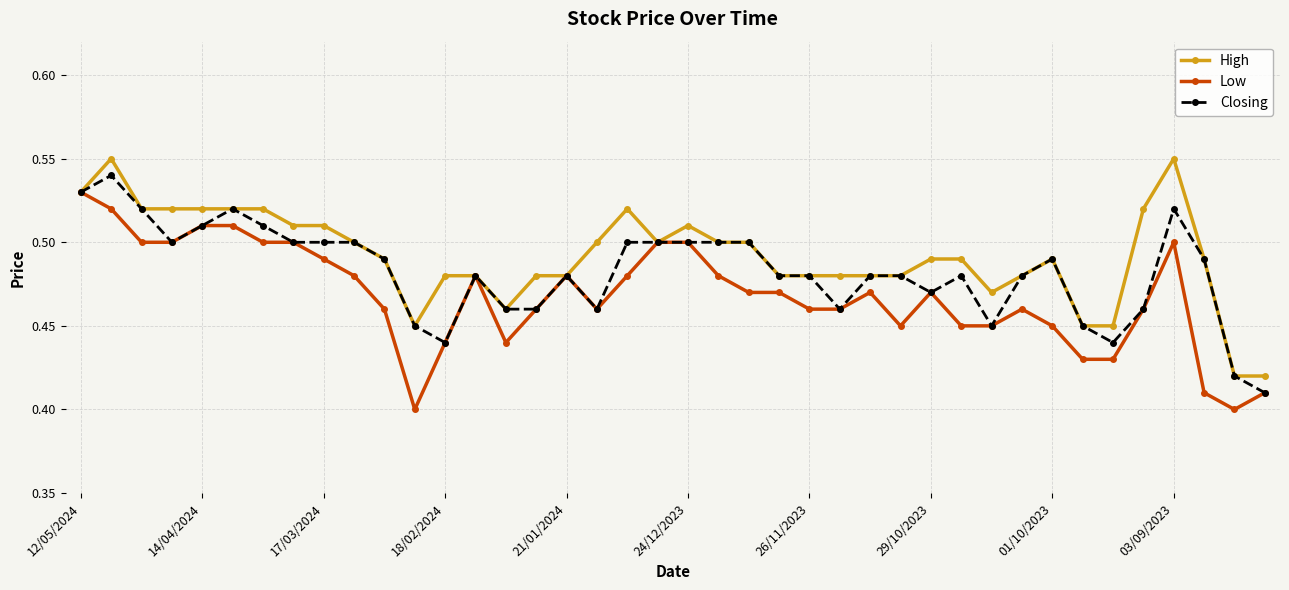

What are all the series names shown in the legend?

High, Low, Closing